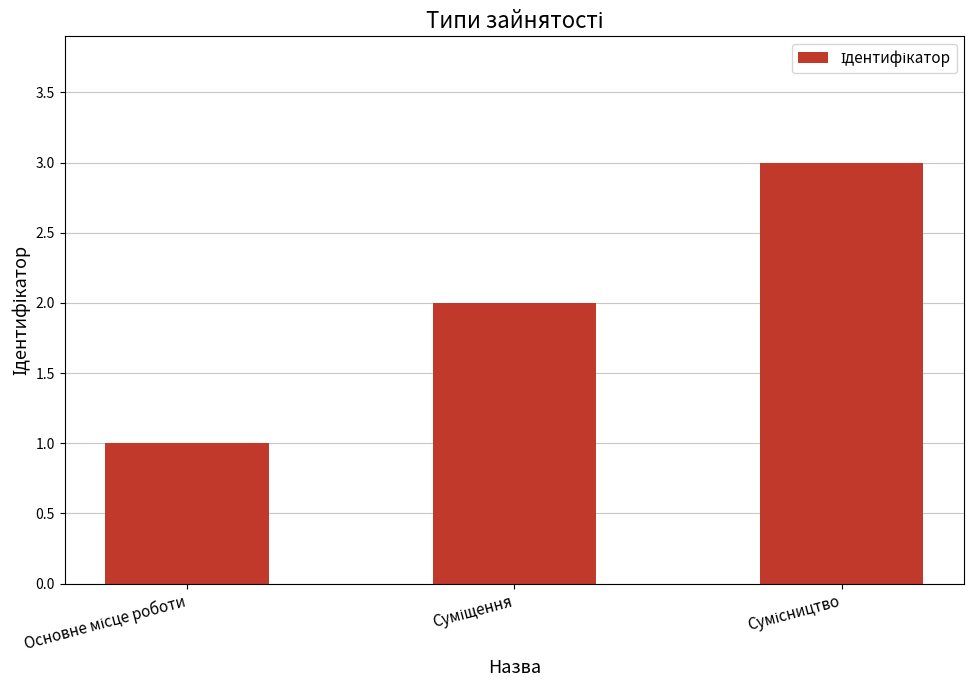

What is the minimum value shown in the chart?

1